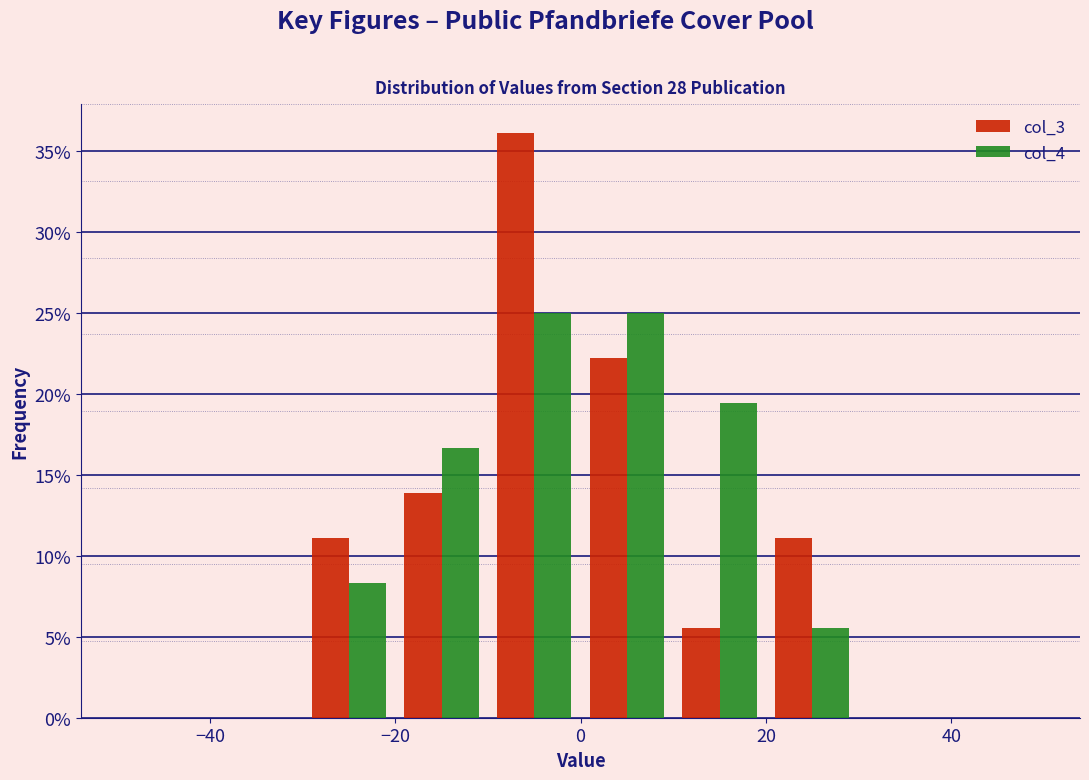

Reading left to right, list every range on the x-axis with the height of the bar of each series over it. The values are not printed on the chart, so give them approximately, as read against the axis.

-50 to -40: col_3=0	col_4=0
-40 to -30: col_3=0	col_4=0
-30 to -20: col_3=11.0	col_4=8.5
-20 to -10: col_3=14.0	col_4=16.5
-10 to 0: col_3=36.0	col_4=25.0
0 to 10: col_3=22.0	col_4=25.0
10 to 20: col_3=5.5	col_4=19.5
20 to 30: col_3=11.0	col_4=5.5
30 to 40: col_3=0	col_4=0
40 to 50: col_3=0	col_4=0